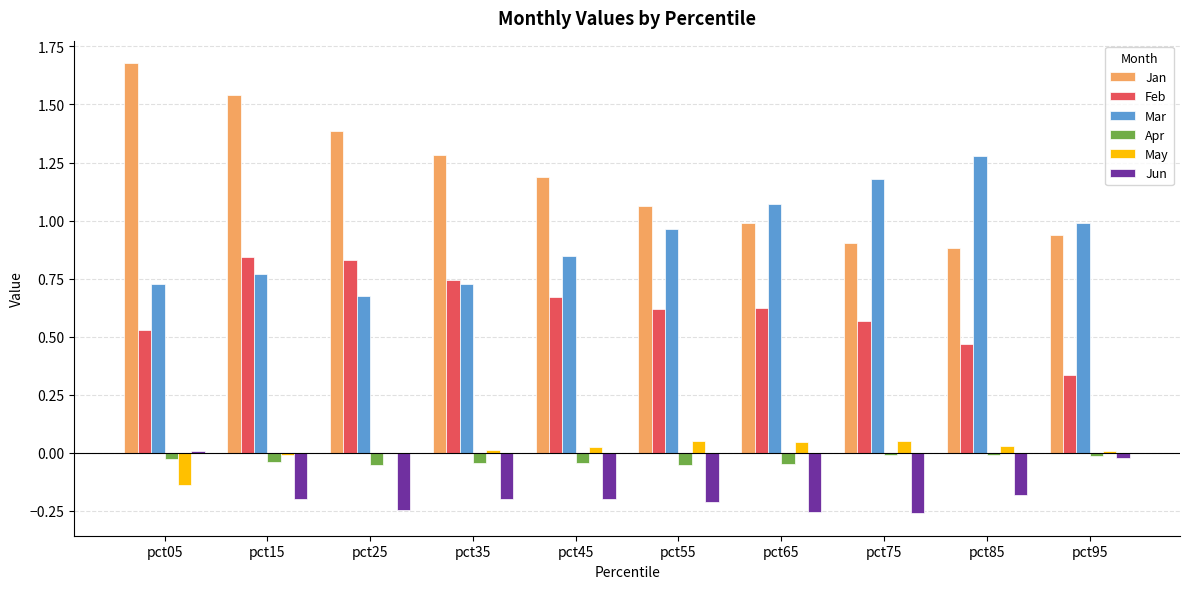

Between pct05 and pct35, which series saw the biggest shift?

Jan